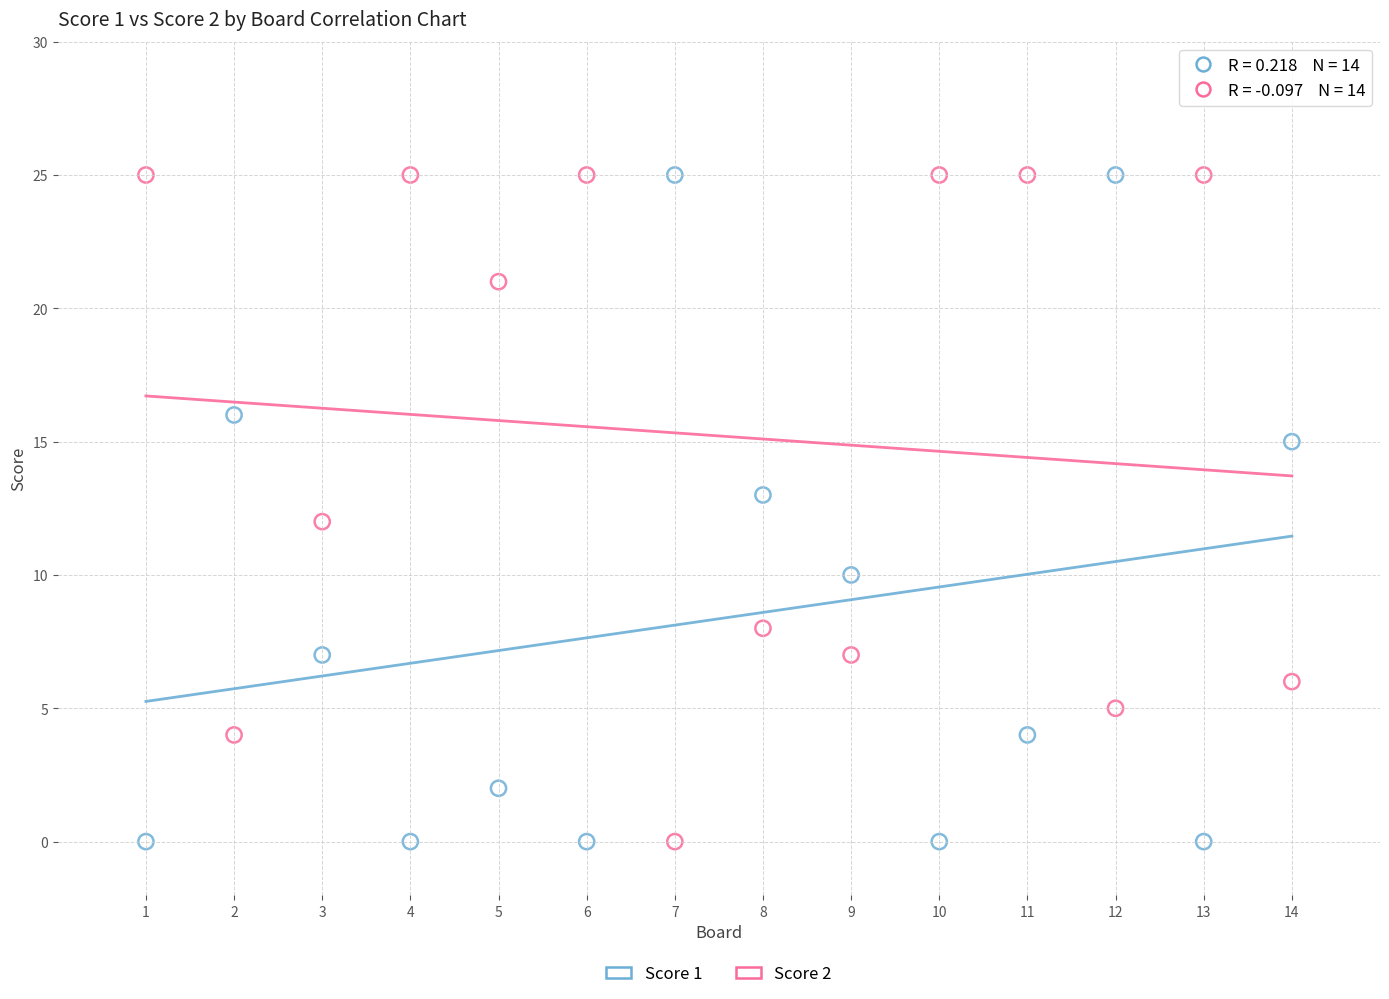

What is the X range (max minus min) for the scatter plot?

13